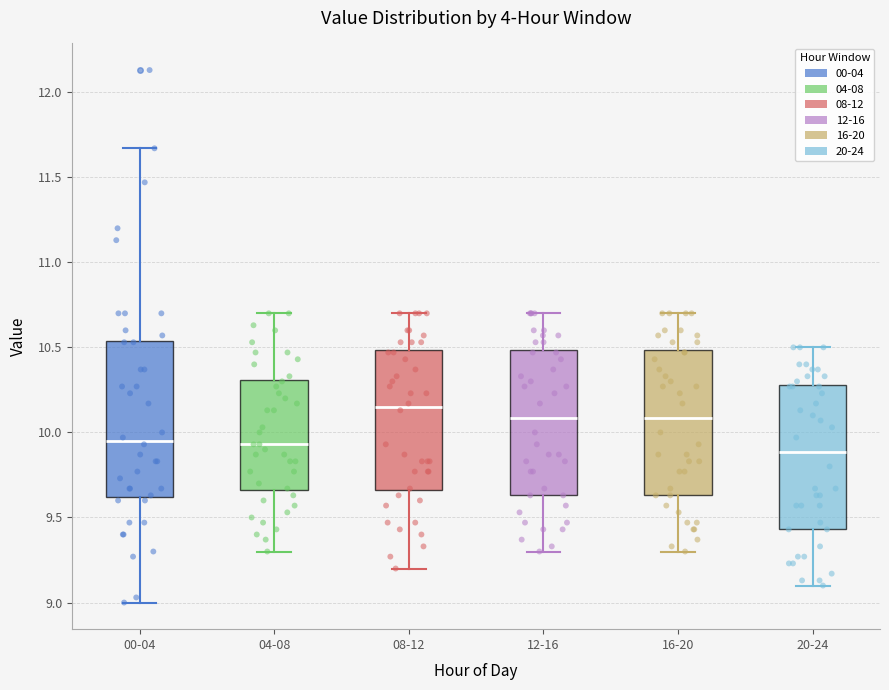

Reading left to right, transcribe this box plot: for each box, give where its median line is, the range the box spans, and where its two whiskers end, as read against the y-axis. The values are not printed on the chart, so give them approximately, as read against the axis.

00-04: median 9.95, box 9.60 to 10.55, whiskers 9.00 to 11.65
04-08: median 9.95, box 9.65 to 10.30, whiskers 9.30 to 10.70
08-12: median 10.15, box 9.65 to 10.50, whiskers 9.20 to 10.70
12-16: median 10.10, box 9.65 to 10.50, whiskers 9.30 to 10.70
16-20: median 10.10, box 9.65 to 10.50, whiskers 9.30 to 10.70
20-24: median 9.90, box 9.45 to 10.30, whiskers 9.10 to 10.50